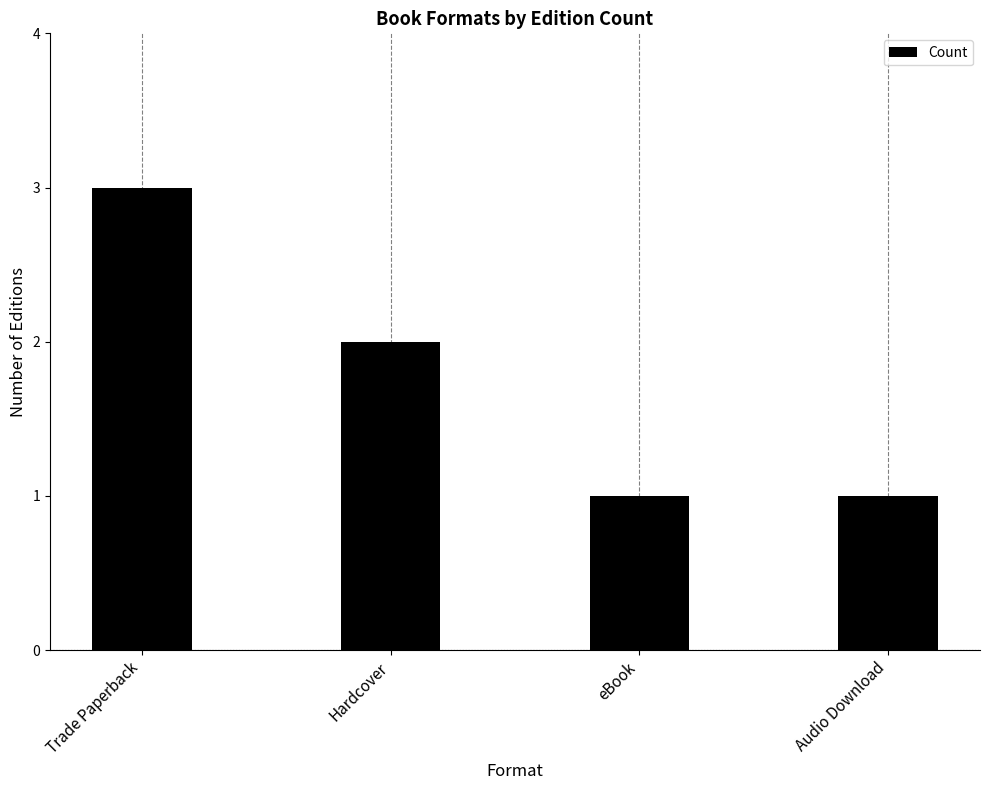

What is the difference between the values at Audio Download and Trade Paperback?

2